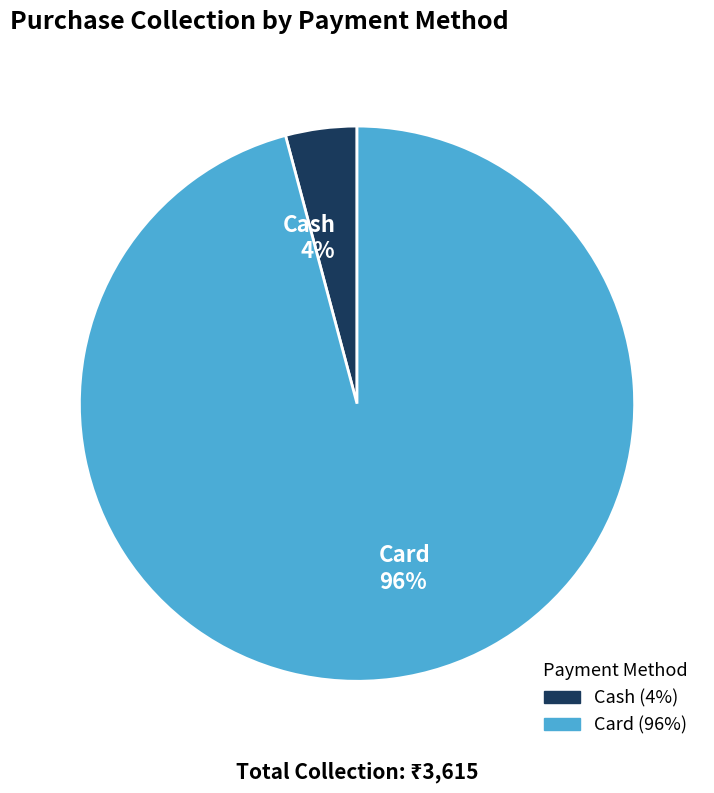

Rank the categories by value from lowest to highest.

Cash, Card